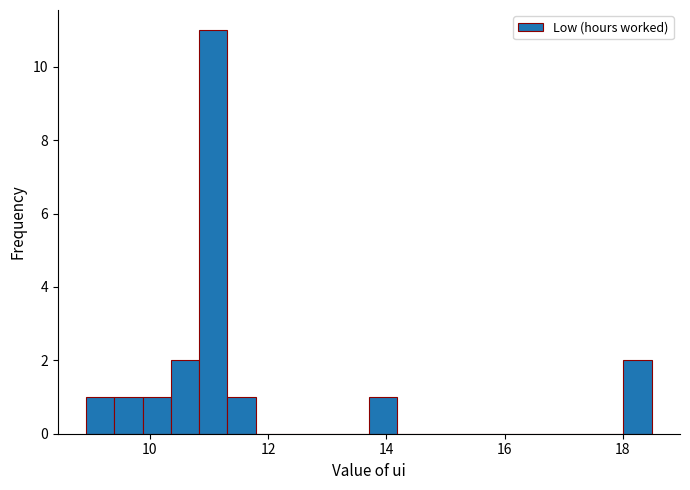

Read against the x-axis, roughly where is the centre of the tallest bar?

11.0